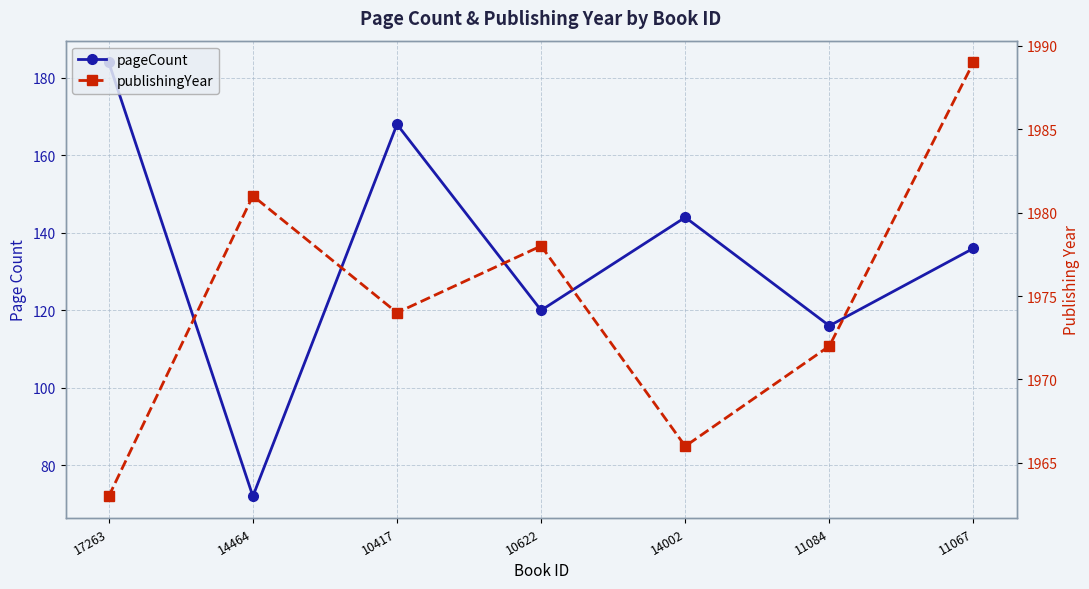

Between 10417 and 10622, which series saw the biggest shift?

pageCount